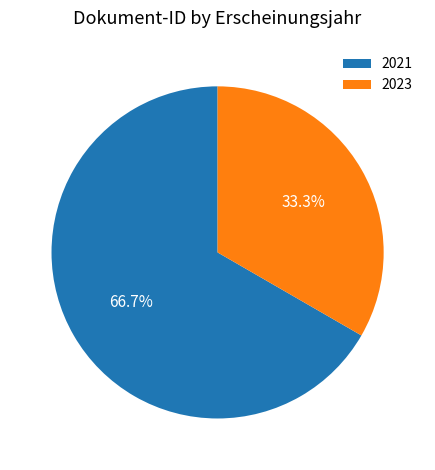

Does any single category account for the majority?

Yes